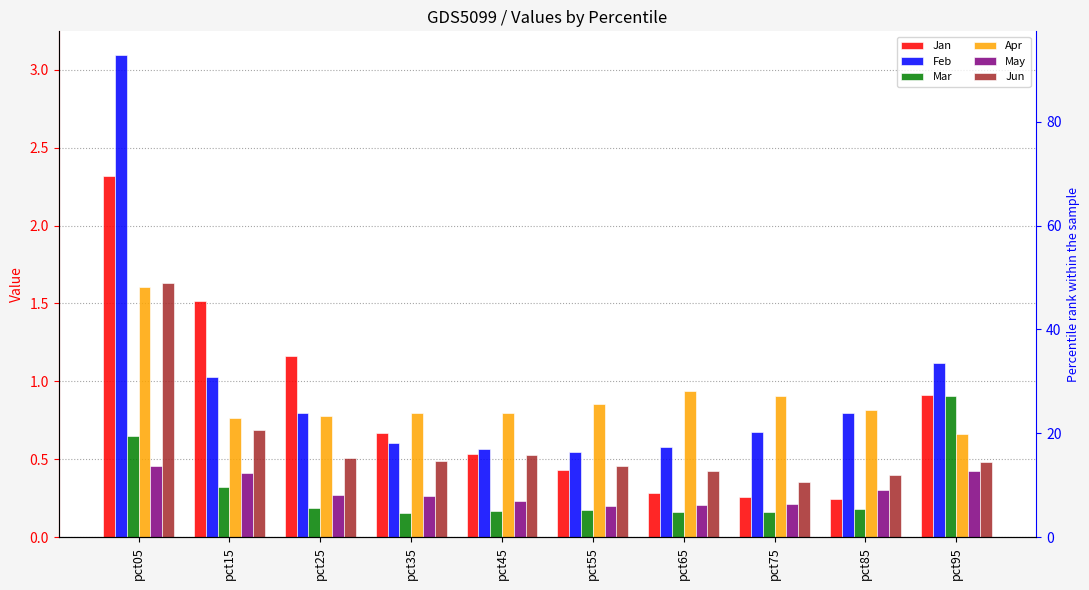

What is the minimum value shown in the chart?

0.2